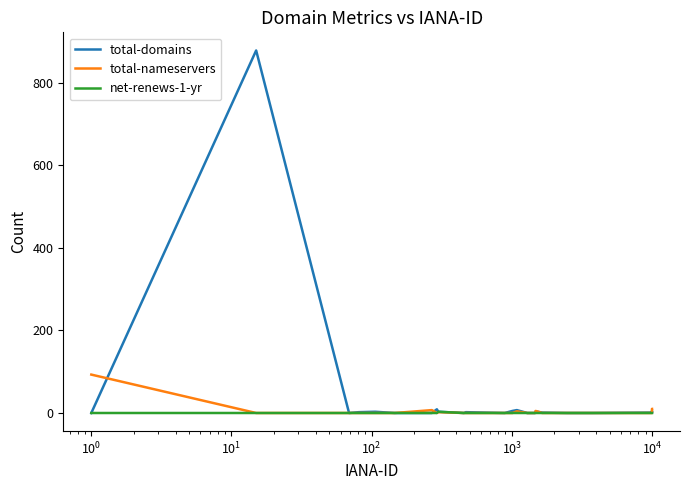

Which series has the largest range (max minus min)?

total-domains